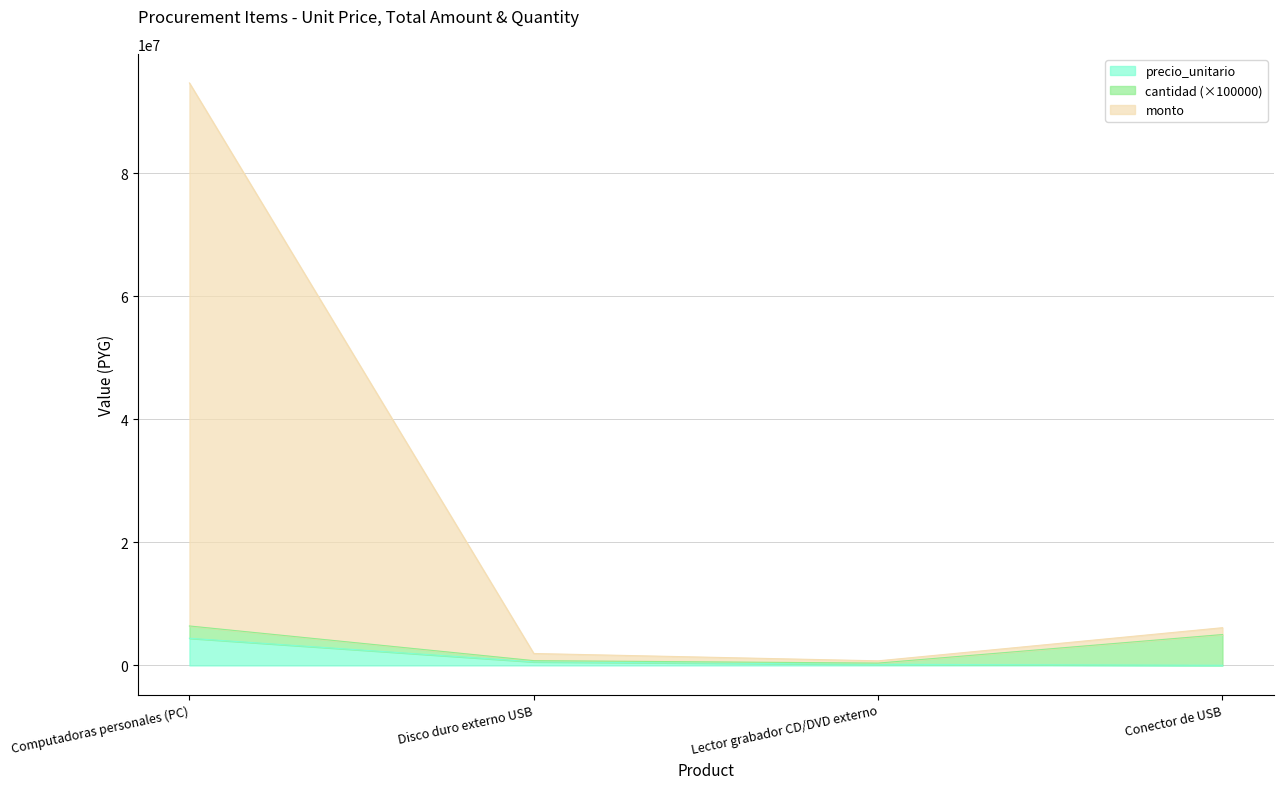

Which has a higher value, Disco duro externo USB or Conector de USB?

Disco duro externo USB